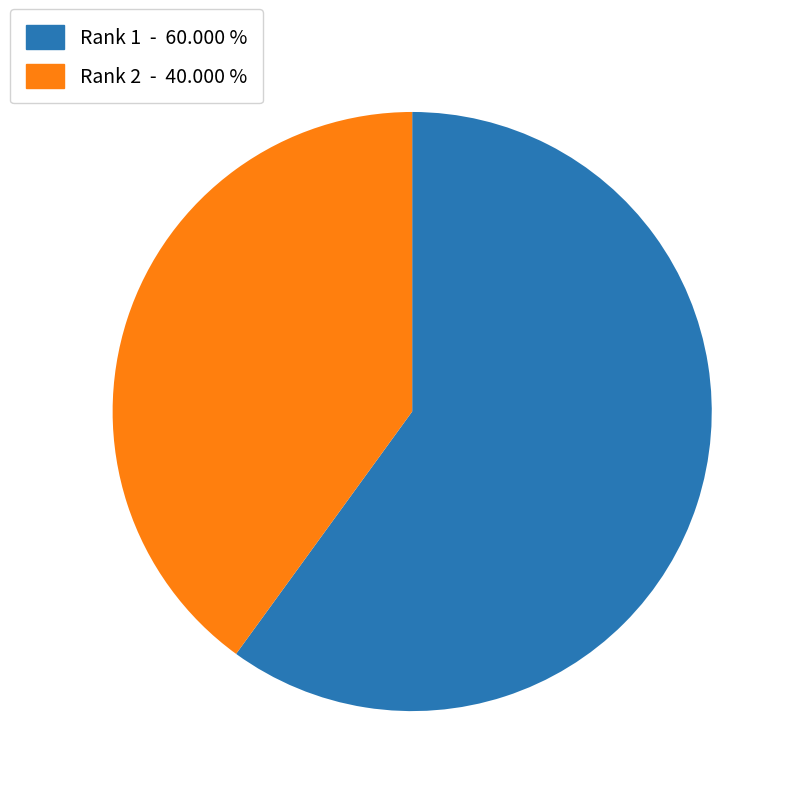

The Rank 2 slice represents 53% of the pie. True or false?

False